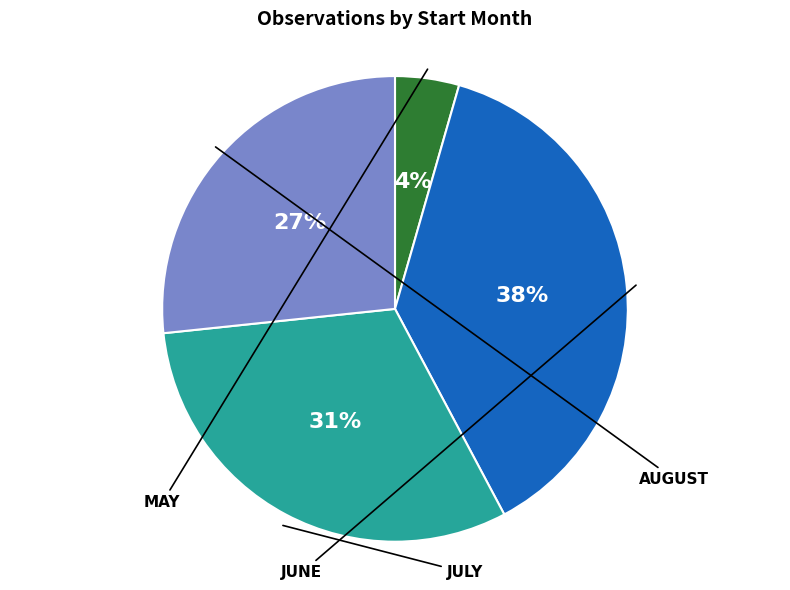

Count the number of slices in the pie.

4